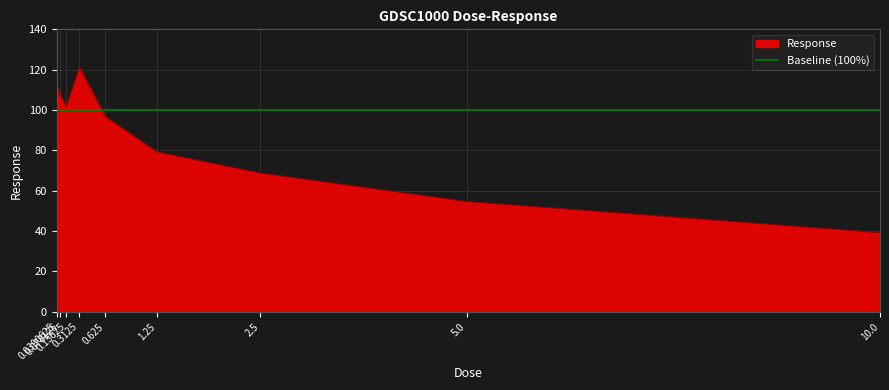

Where is the first local minimum?

0.15625